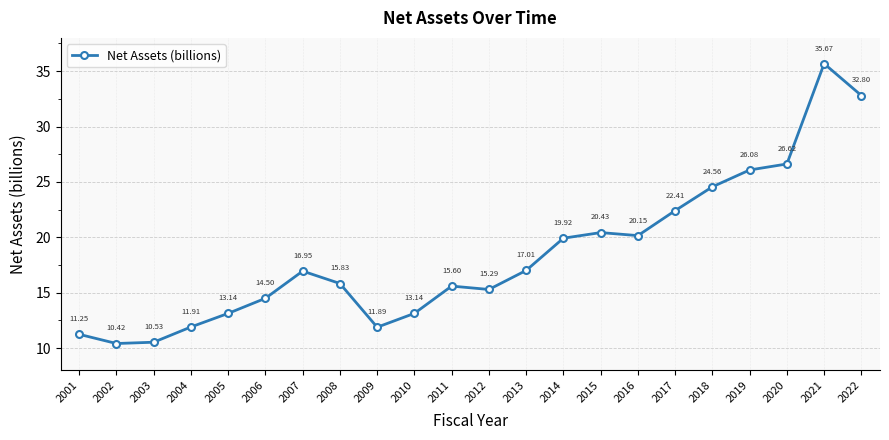

What is the value of the 14th point from the left?

19.9